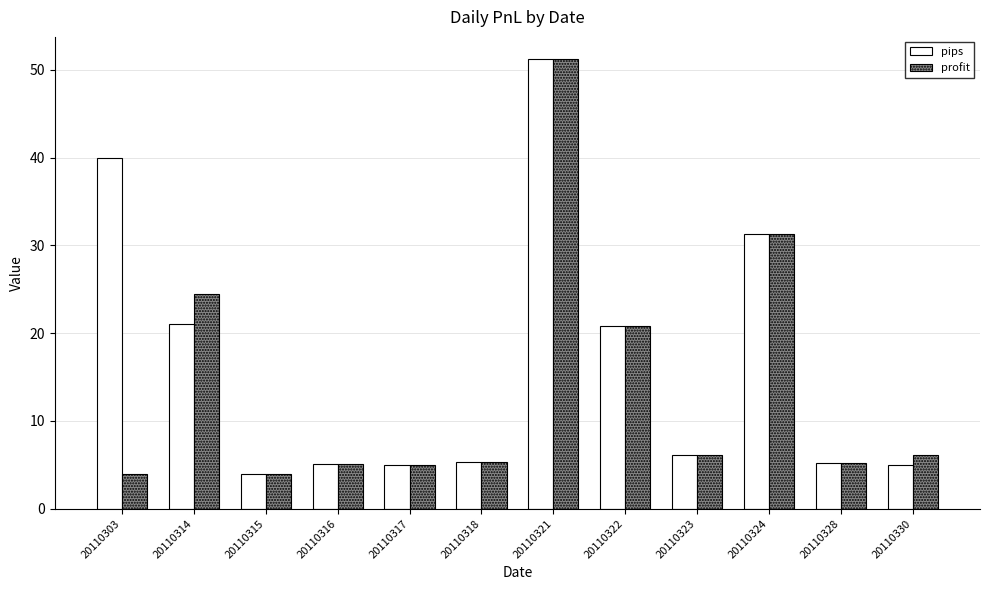

What is the minimum value shown in the chart?

4.0